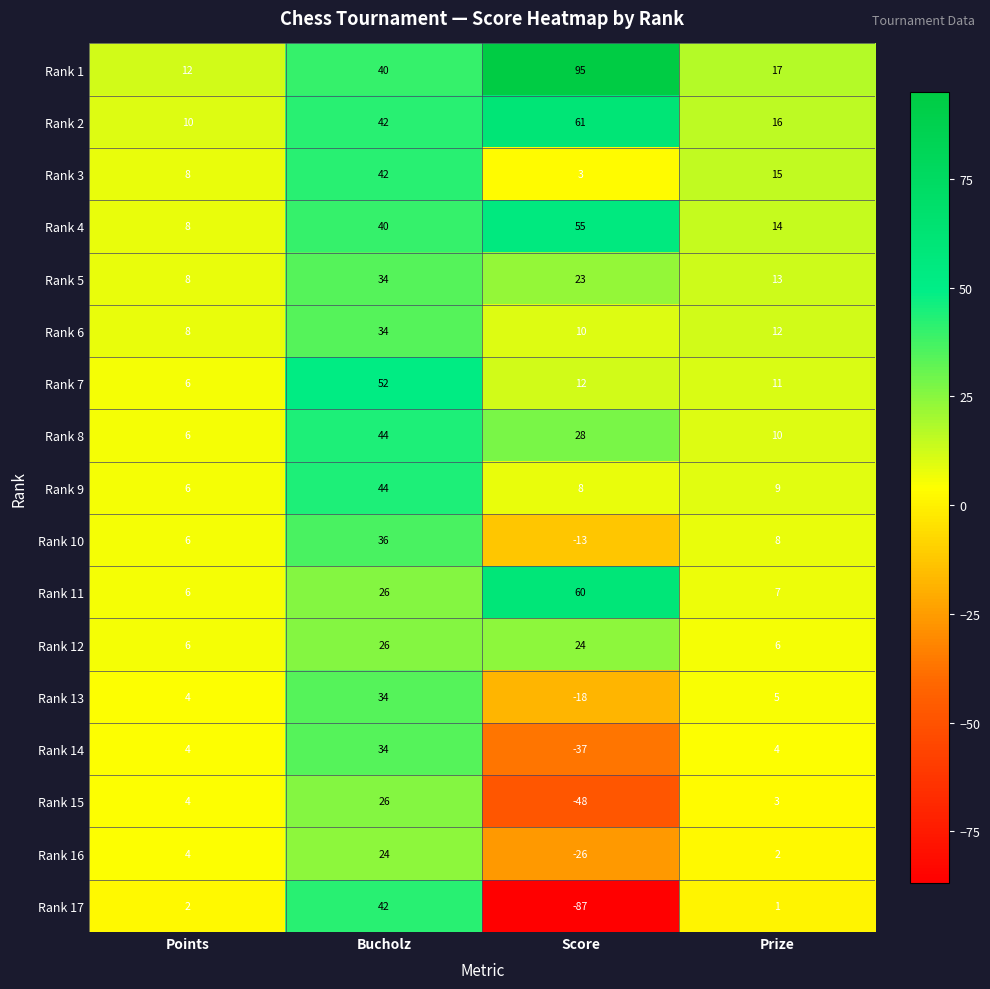

The value of Rank 6 at Prize is 12. True or false?

True